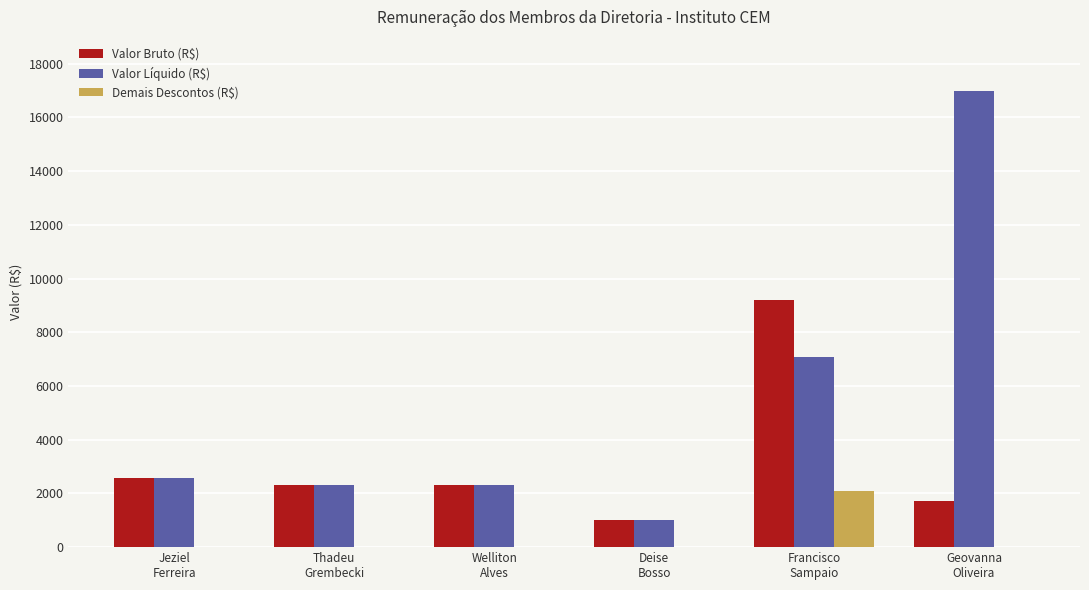

Is the value of Valor Bruto (R$) at Thadeu
Grembecki greater than the value of Demais Descontos (R$) at Thadeu
Grembecki?

Yes